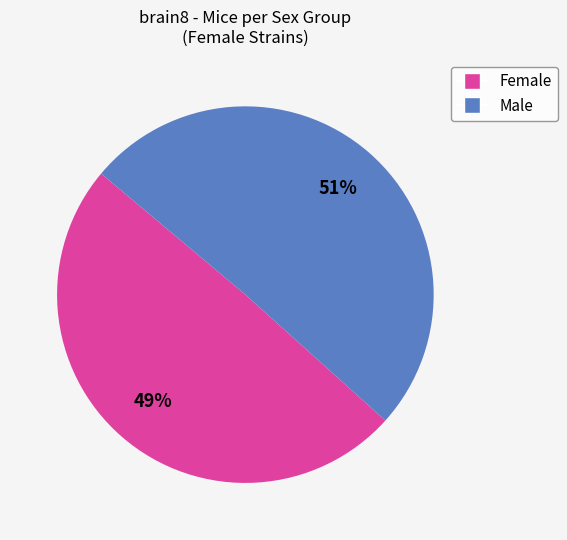

Which slice represents more than half of the pie?

Male